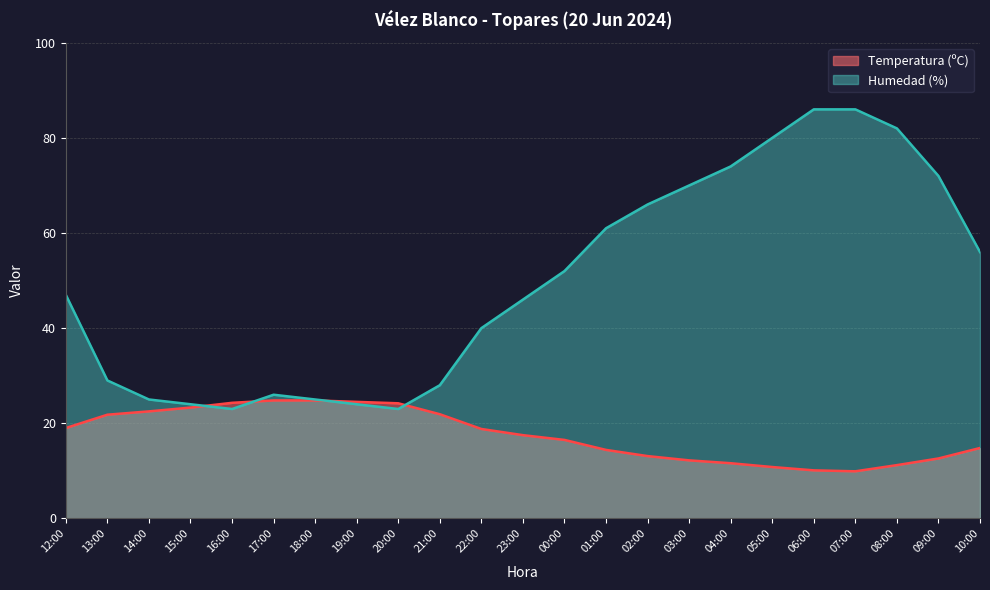

Count the number of data series in this chart.

2